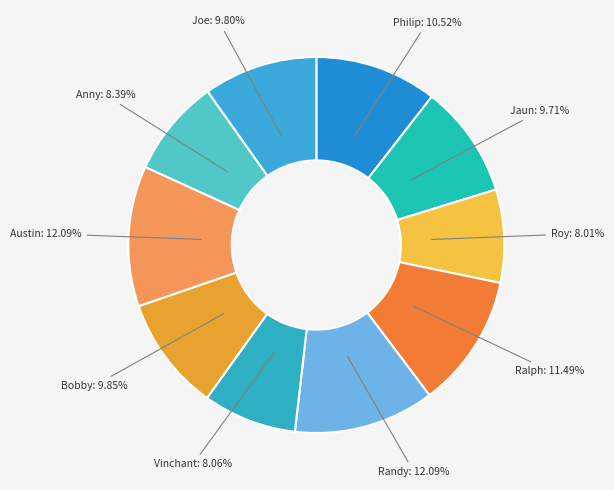

The Joe slice represents 19% of the pie. True or false?

False